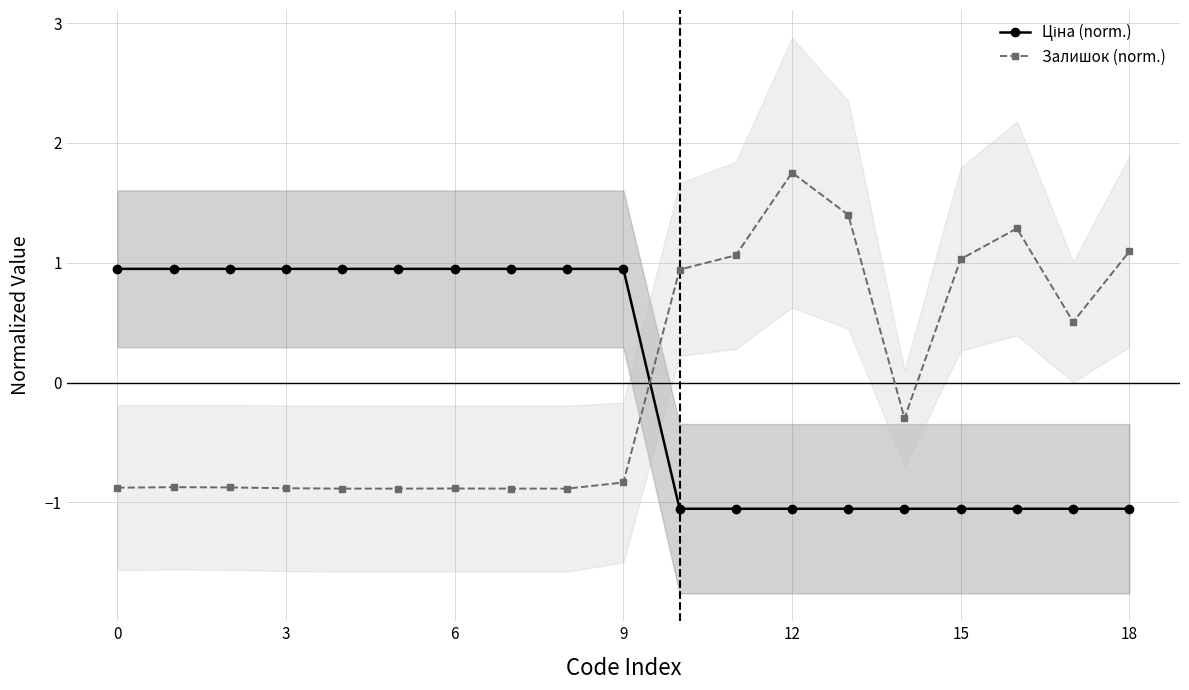

Which series has the largest total across all categories?

Залишок (norm.)